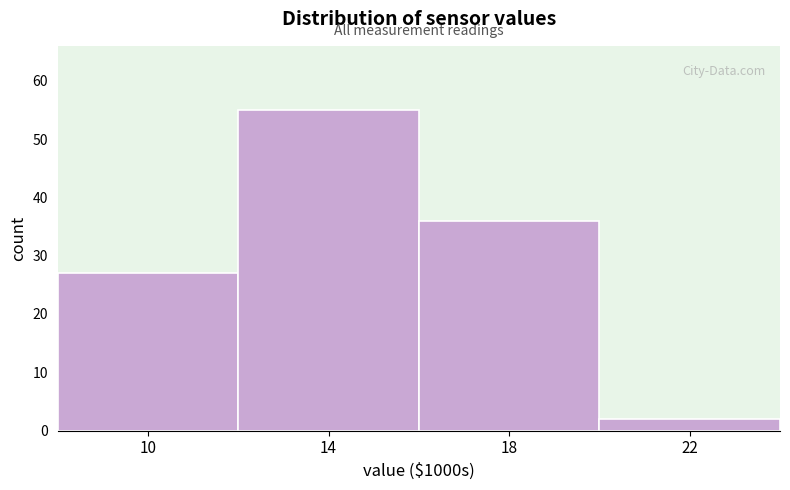

Reading left to right, extract all data points from this chart.

10=27	14=55	18=36	22=2